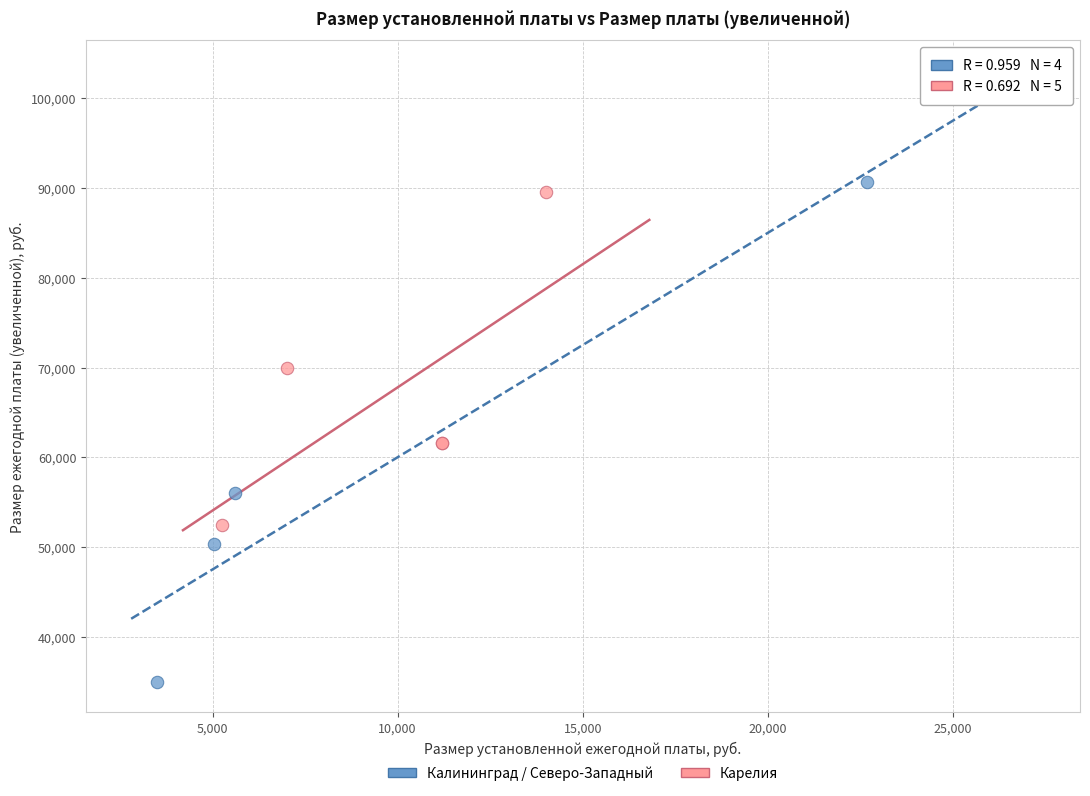

Which series contains the highest Y value?

Калининград / Северо-Западный